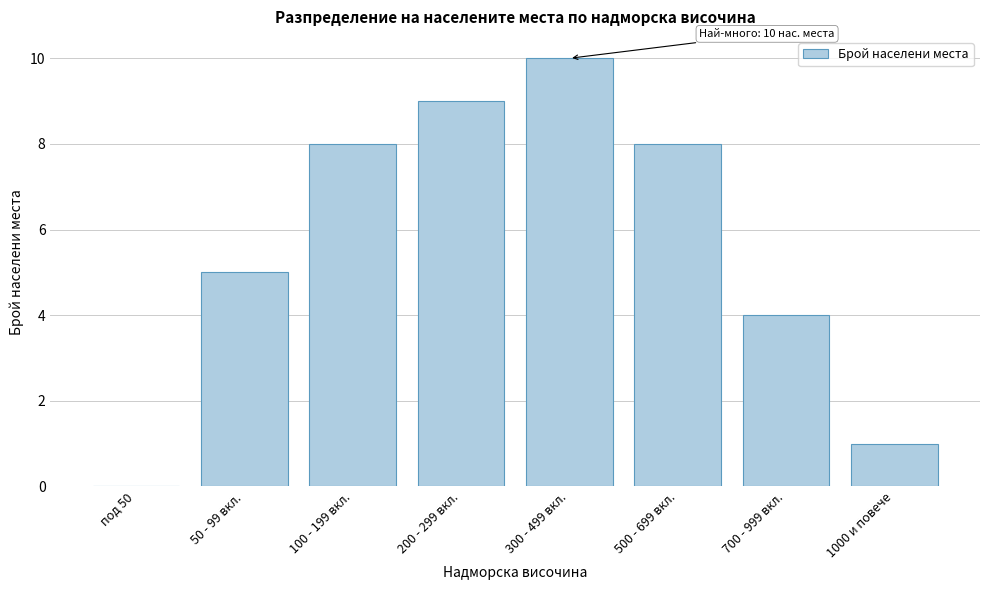

Reading left to right, what are all the values shown in this chart?

под 50=0	50 - 99 вкл.=5	100 - 199 вкл.=8	200 - 299 вкл.=9	300 - 499 вкл.=10	500 - 699 вкл.=8	700 - 999 вкл.=4	1000 и повече=1